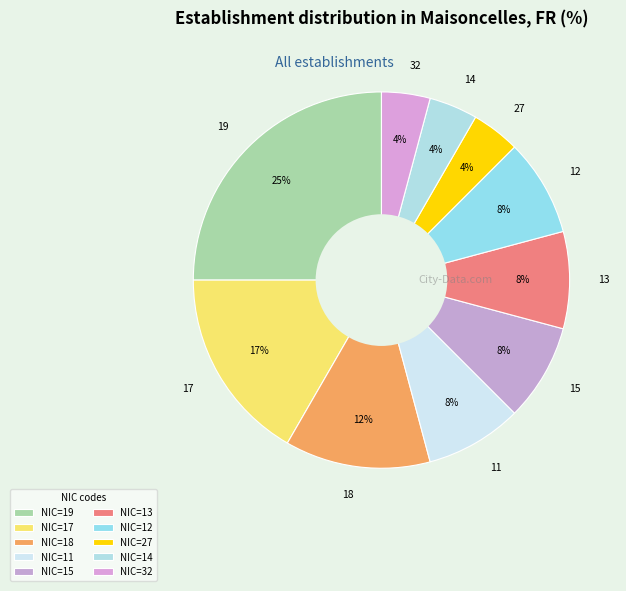

Is there any slice that represents more than half of the pie?

No